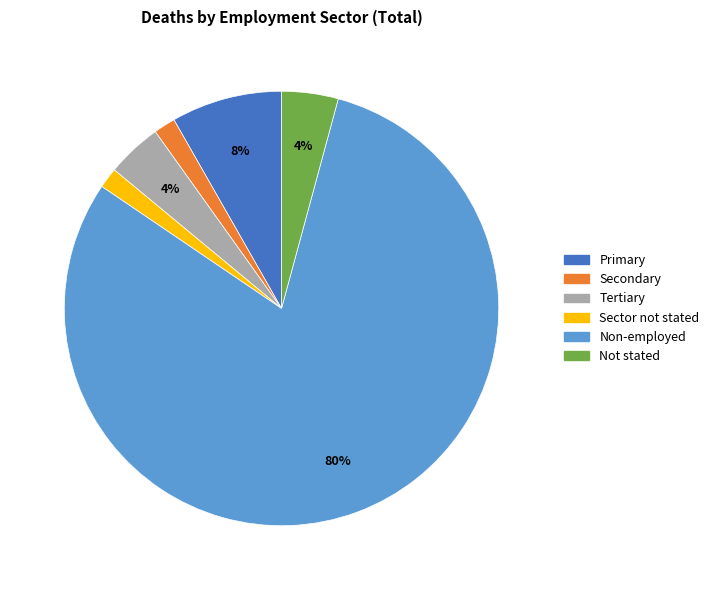

Which slice is the largest?

Non-employed